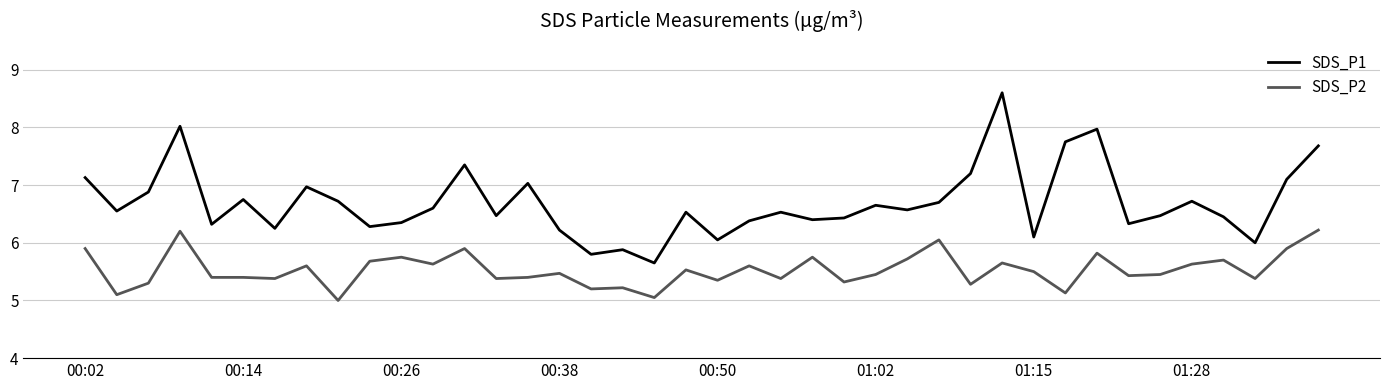

Rank the series by their maximum value, from highest to lowest.

SDS_P1, SDS_P2